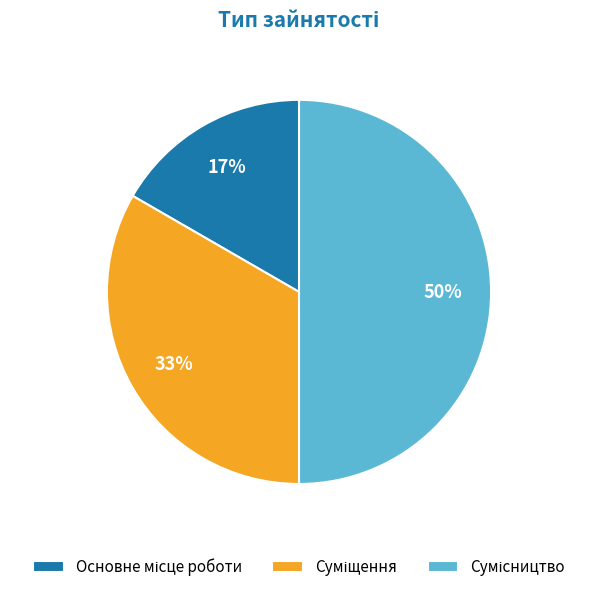

How many segments does this pie chart have?

3